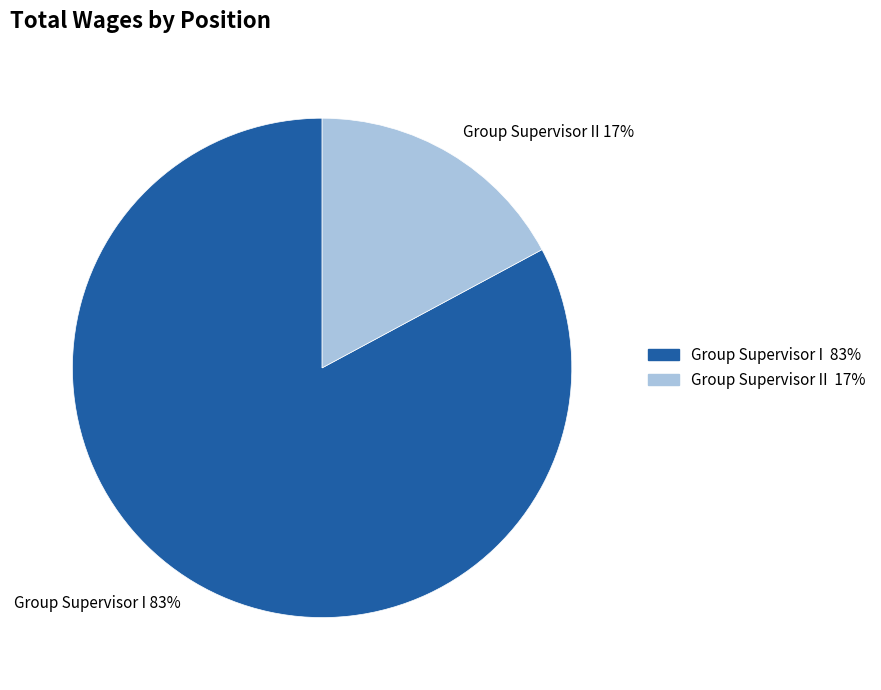

What percentage is the Group Supervisor II slice, to the nearest percent?

17%